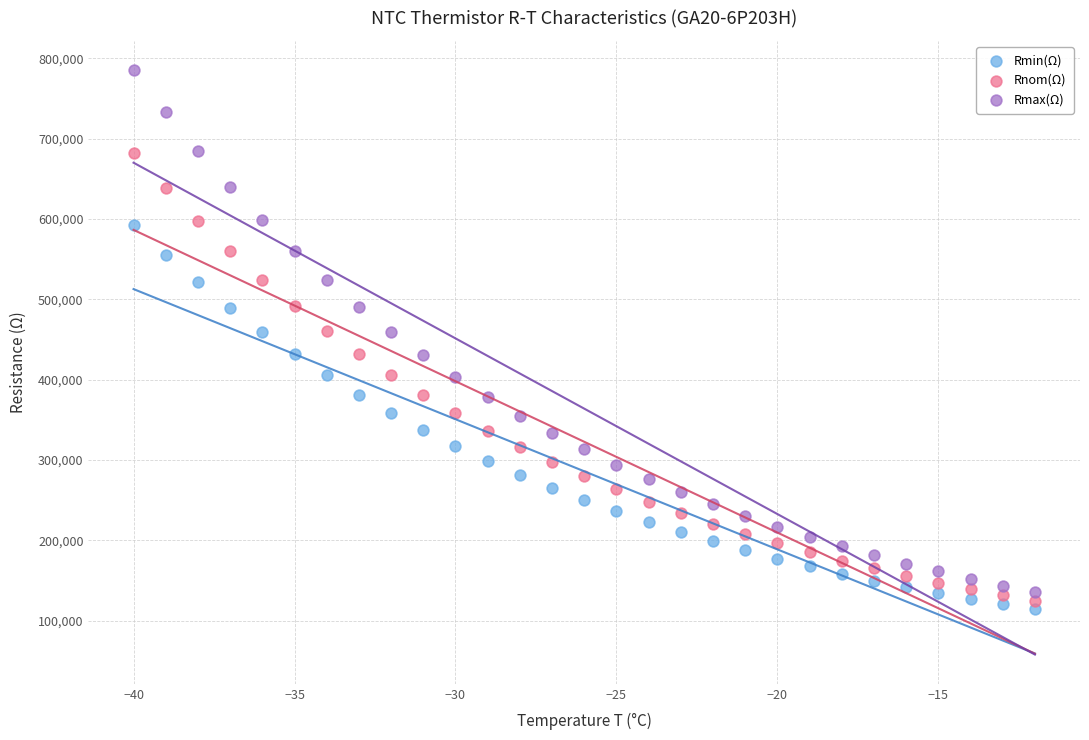

Which series has the largest Y range (max minus min)?

Rmax(Ω)